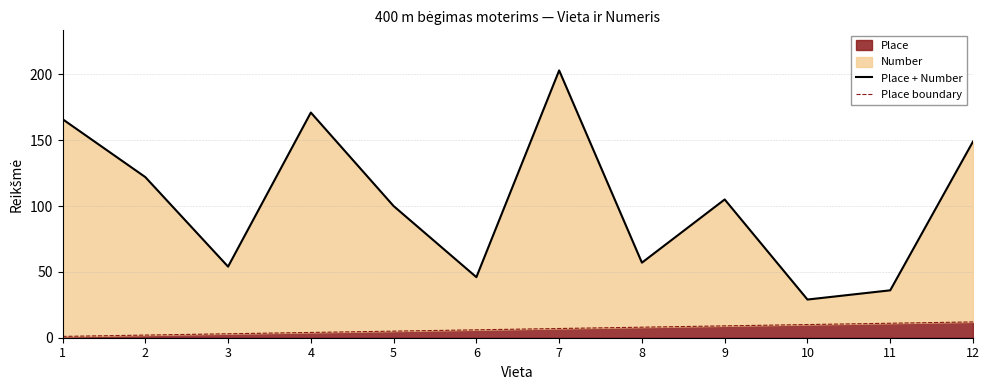

At how many categories does at least one series exceed 124?

4